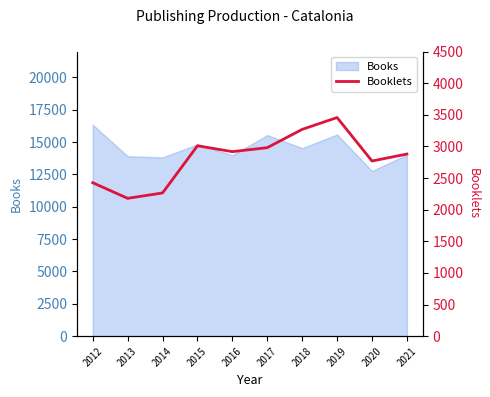

True or false: the data shows 1169 at 2021.

False